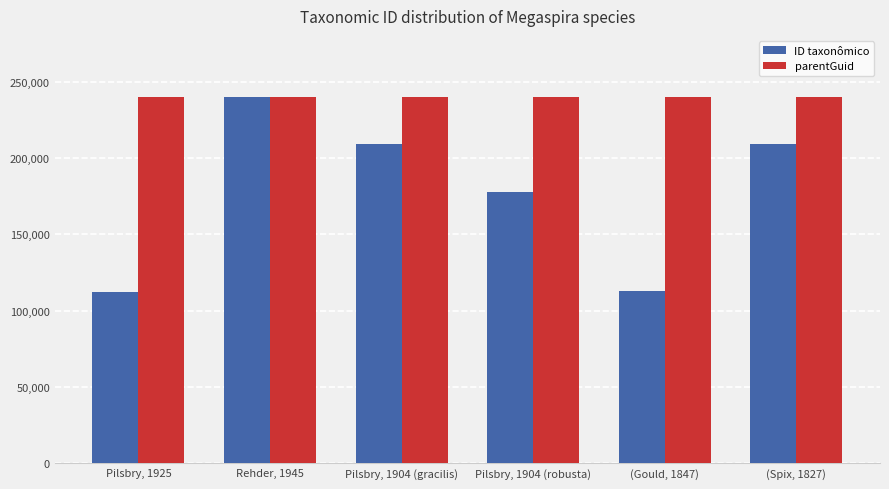

Which series changed the most between Pilsbry, 1904 (gracilis) and Pilsbry, 1904 (robusta)?

ID taxonômico